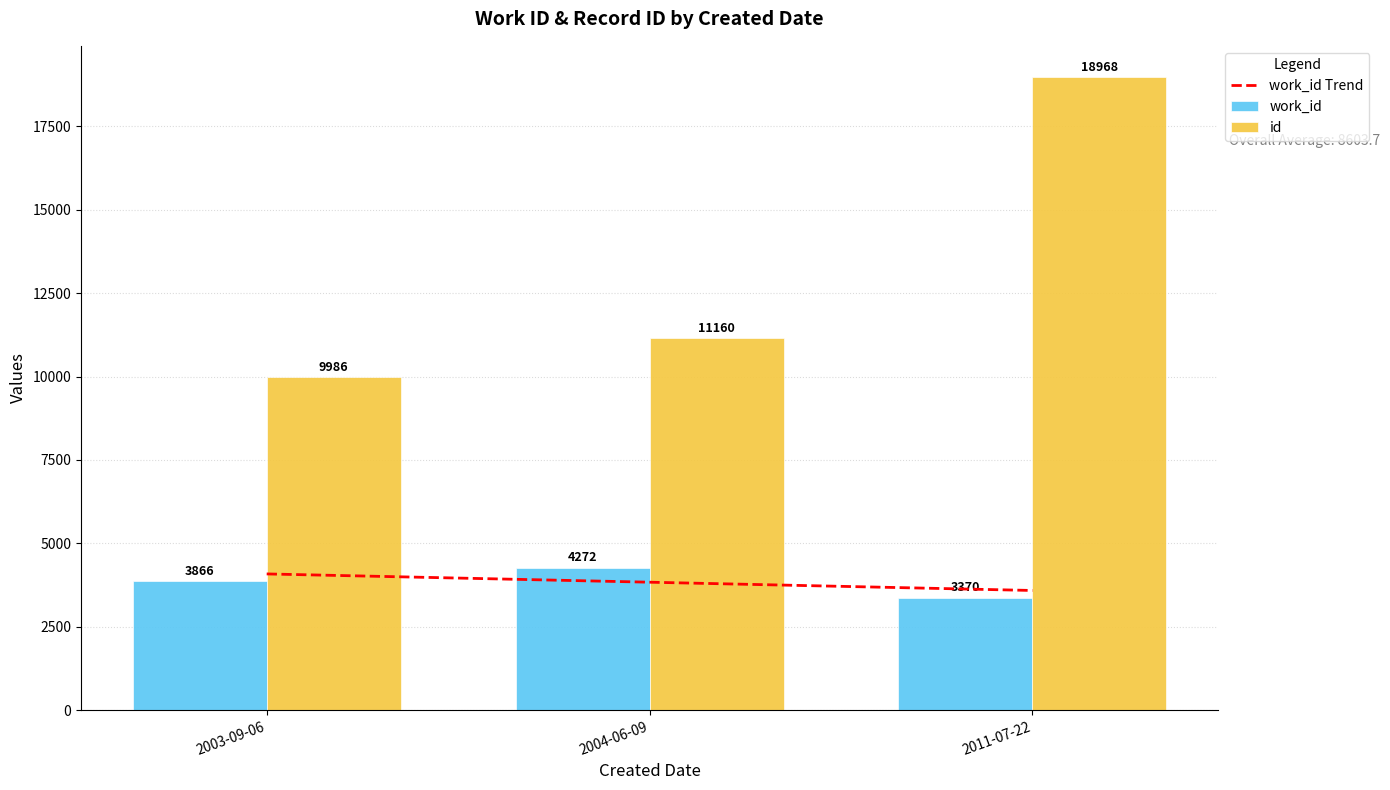

Reading right to left, list all the values displayed in this chart.

work_id Trend: 3588.0	3836.0	4084.0
work_id: 3370.0	4272.0	3866.0
id: 18968.0	11160.0	9986.0